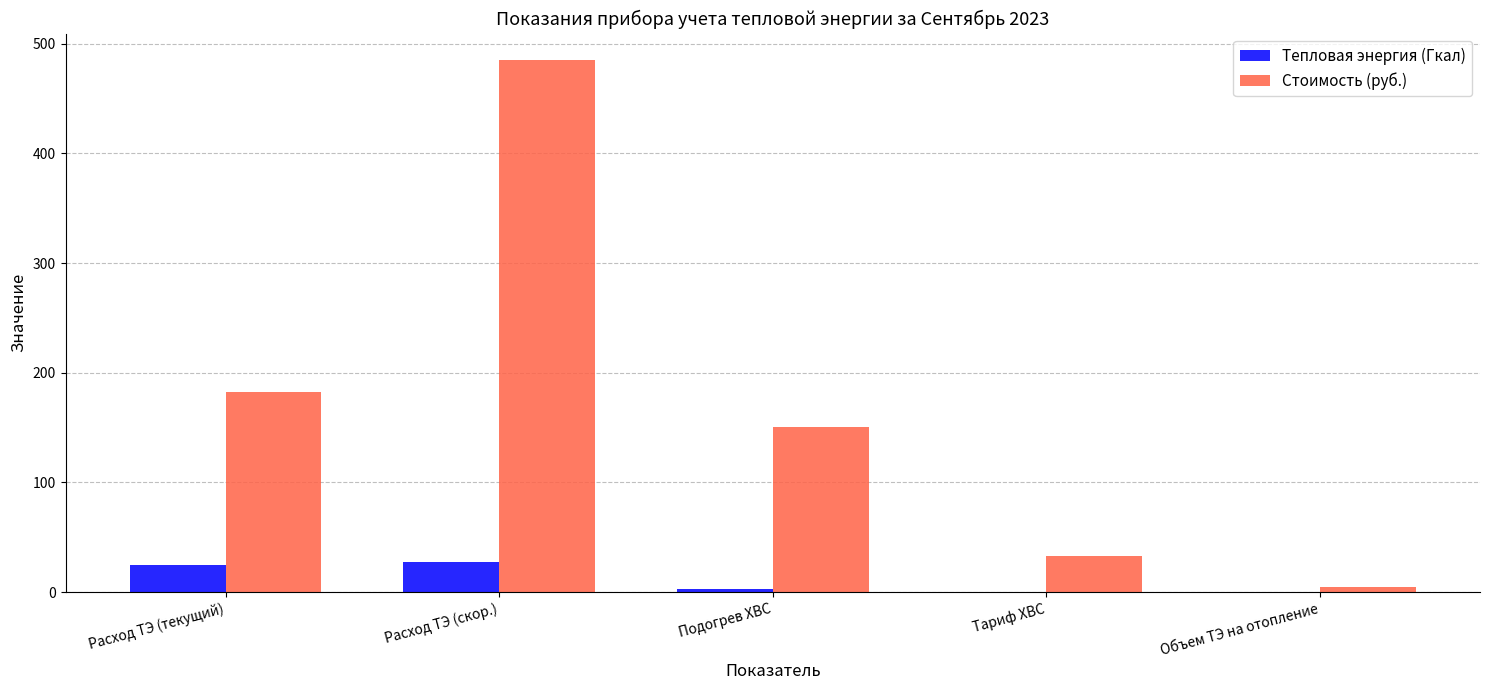

What is the sum of the Тепловая энергия (Гкал) values at Подогрев ХВС and Расход ТЭ (скор.)?

29.8